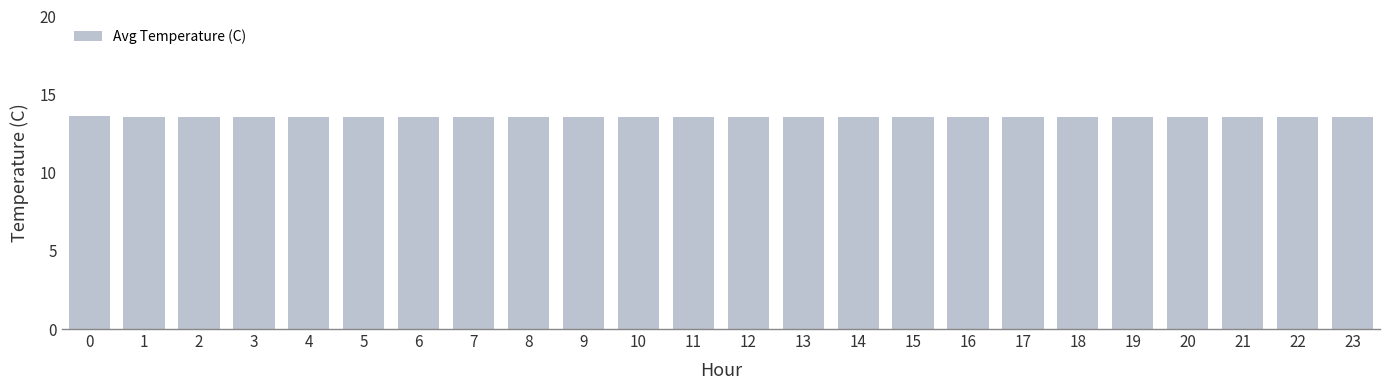

Approximately how many times larger is the value at 10 compared to 15?

1.0